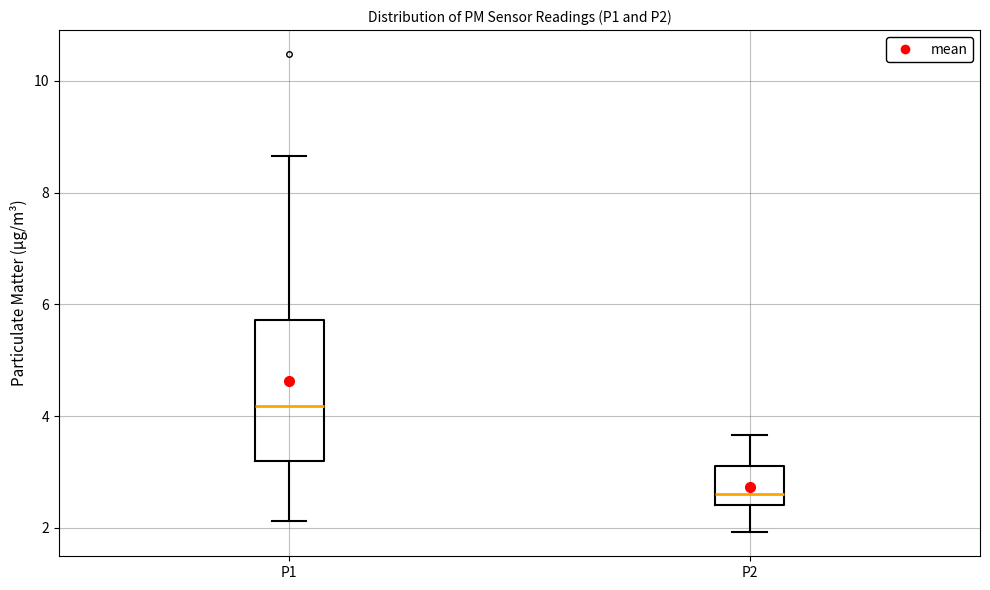

Reading left to right, transcribe this box plot: for each box, give where its median line is, the range the box spans, and where its two whiskers end, as read against the y-axis. The values are not printed on the chart, so give them approximately, as read against the axis.

P1: median 4.2, box 3.2 to 5.8, whiskers 2.2 to 8.6
P2: median 2.6, box 2.4 to 3.2, whiskers 2.0 to 3.6